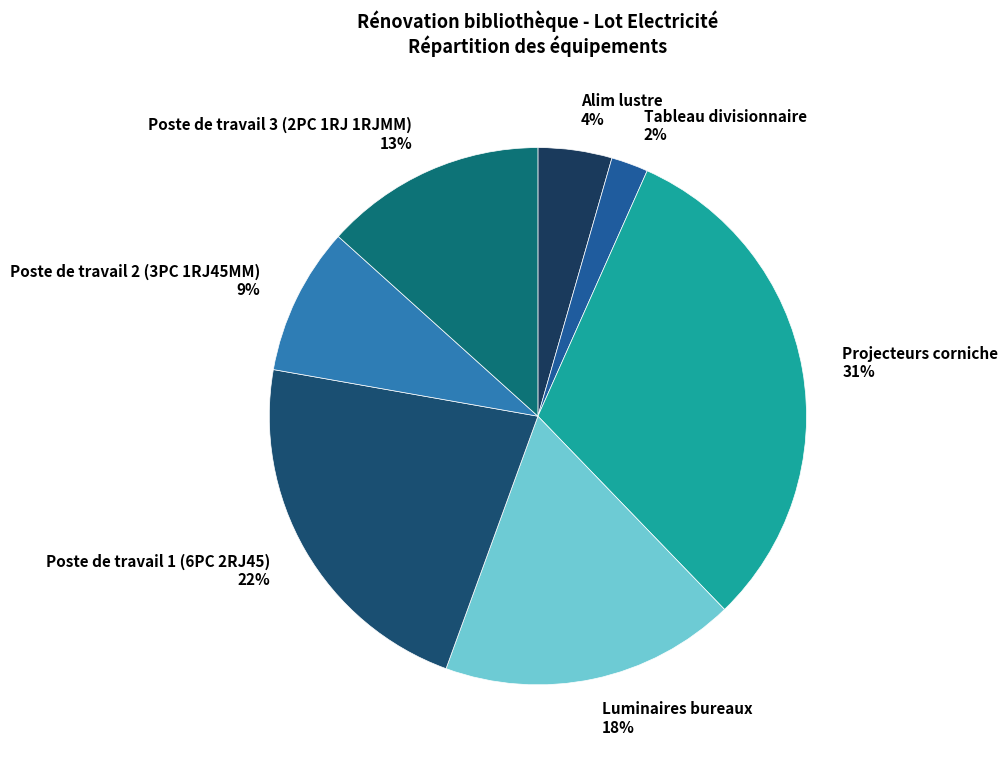

To the nearest percent, what is the difference between the largest and smallest slice percentages?

29%